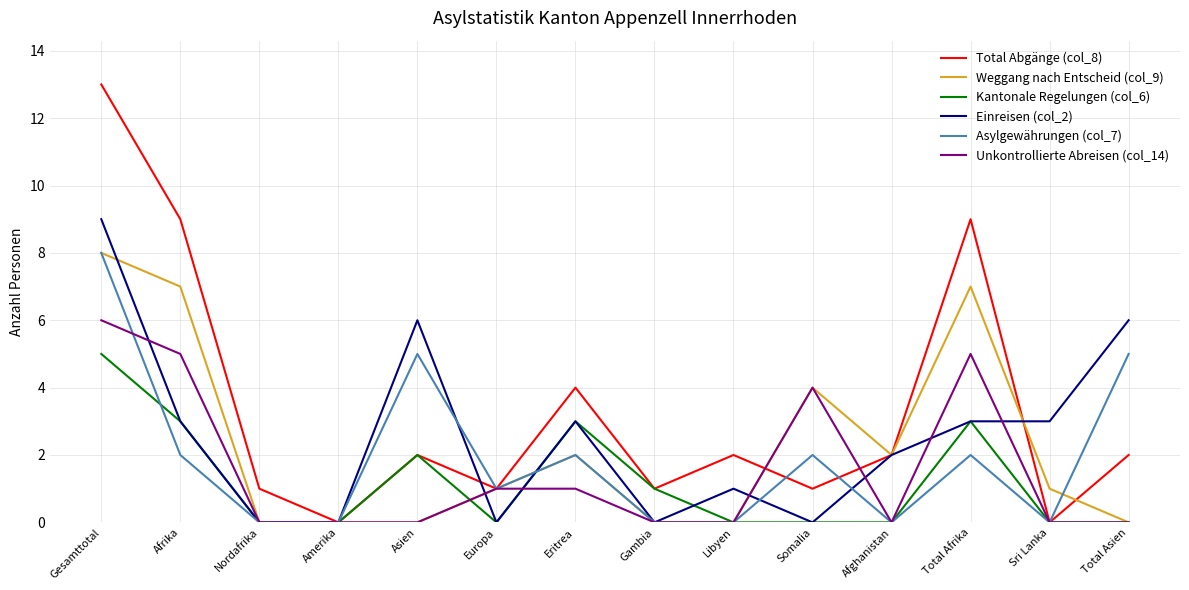

At which category is the sum across all series the highest?

Gesamttotal